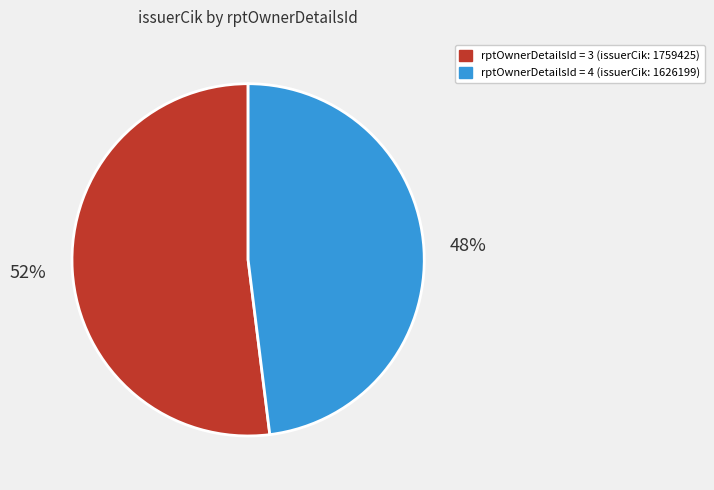

To the nearest percent, what is the average slice percentage?

50%